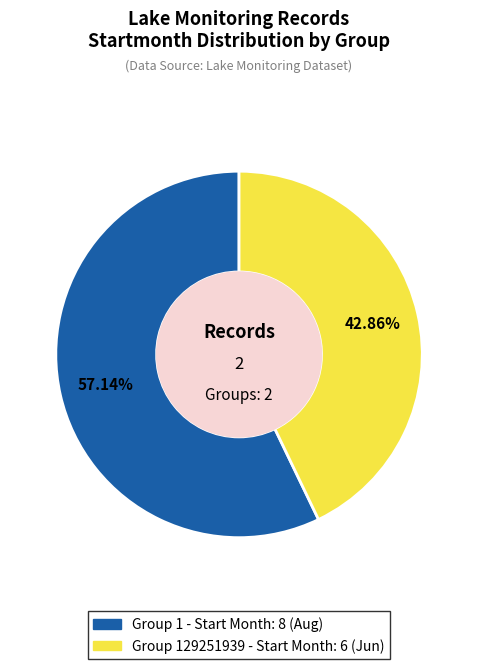

Does any single category account for the majority?

Yes